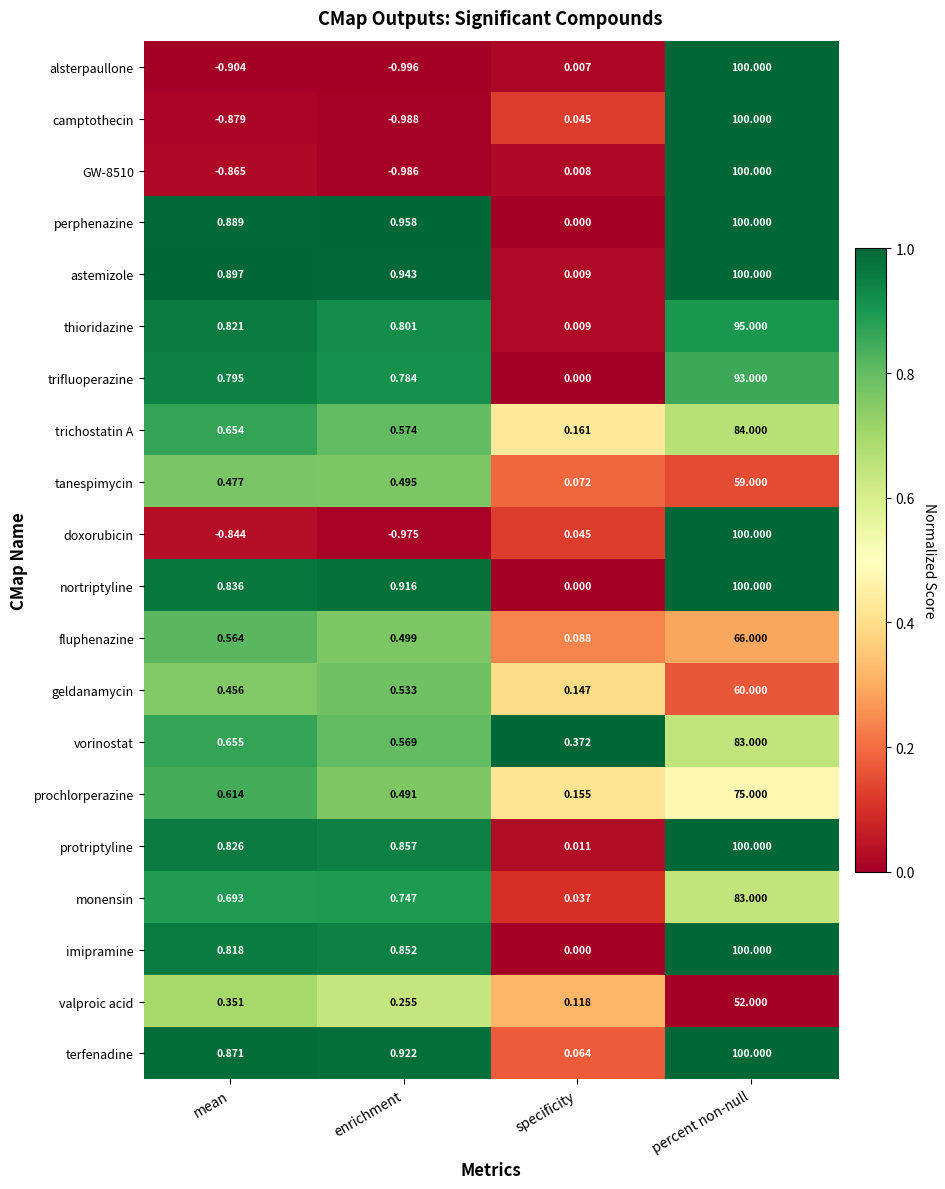

At which category does the chart reach its peak across all series?

percent non-null